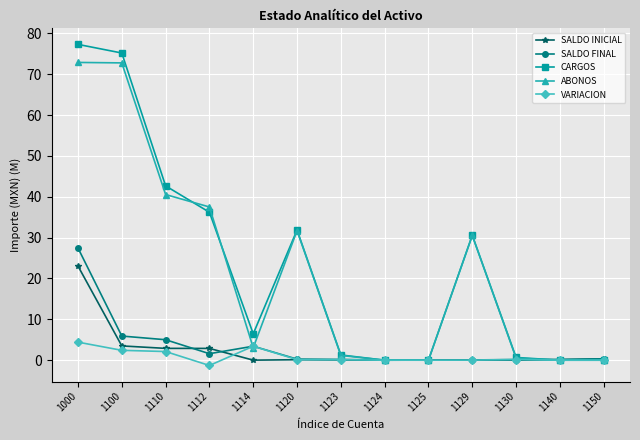

What is the spread (max minus min) of values at 1120?

31.7